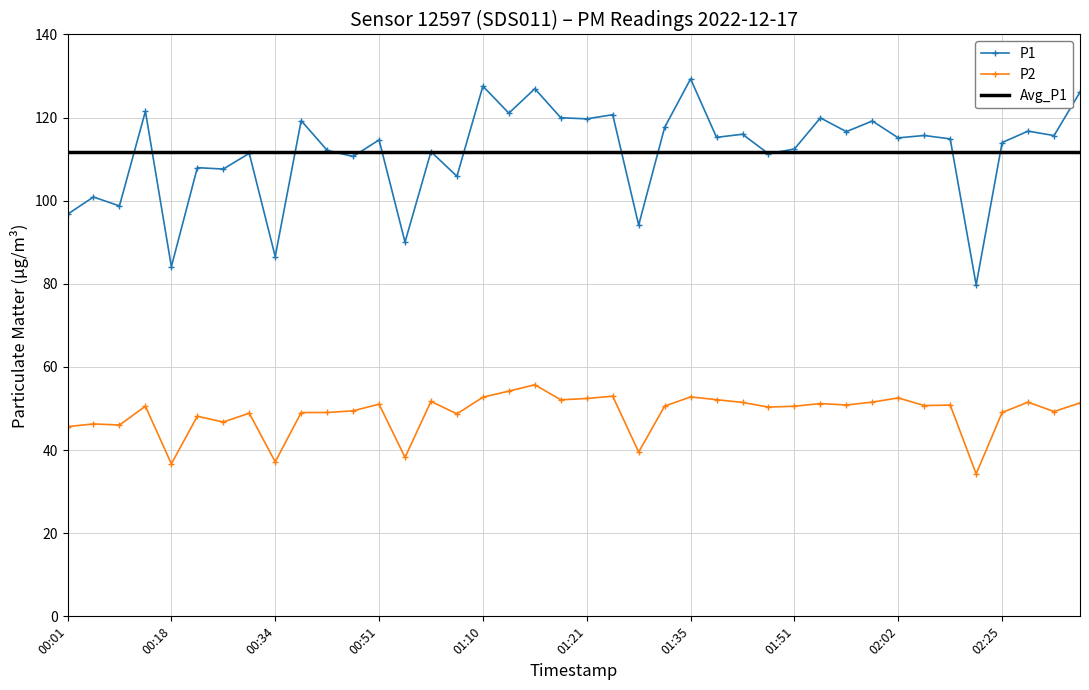

Which has a higher value, 02:23 or 02:31?

02:31